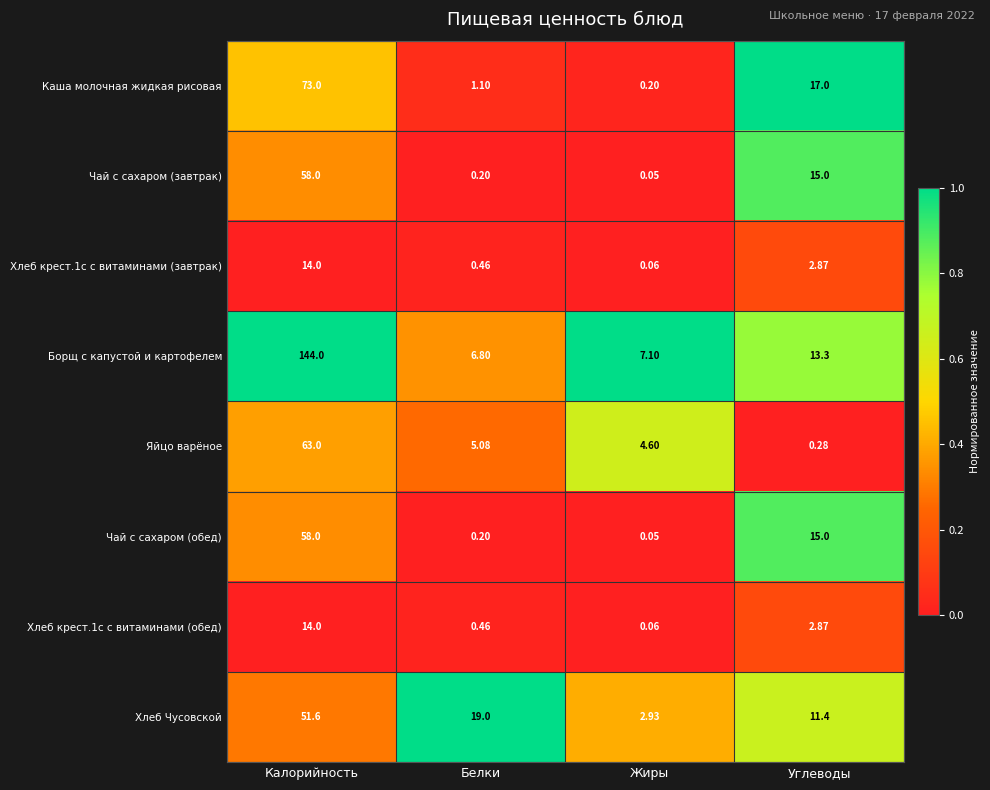

Rank the categories by Хлеб Чусовской value from highest to lowest.

Калорийность, Белки, Углеводы, Жиры